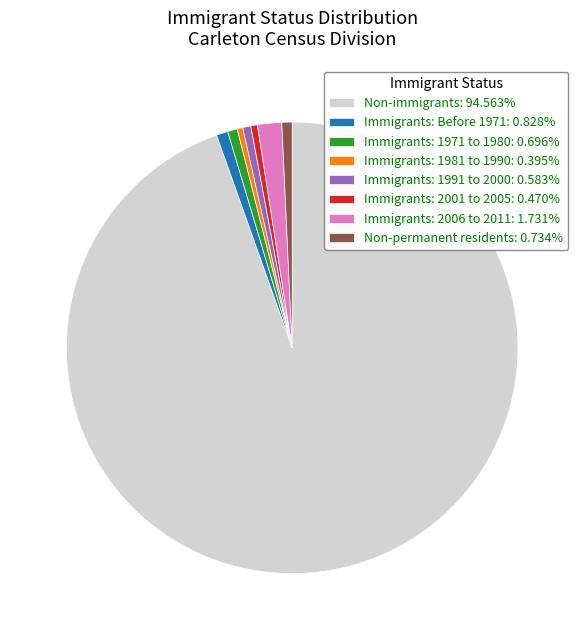

What is the ratio of the value at Immigrants: 2001 to 2005: 0.470% to the value at Non-permanent residents: 0.734%?

0.6